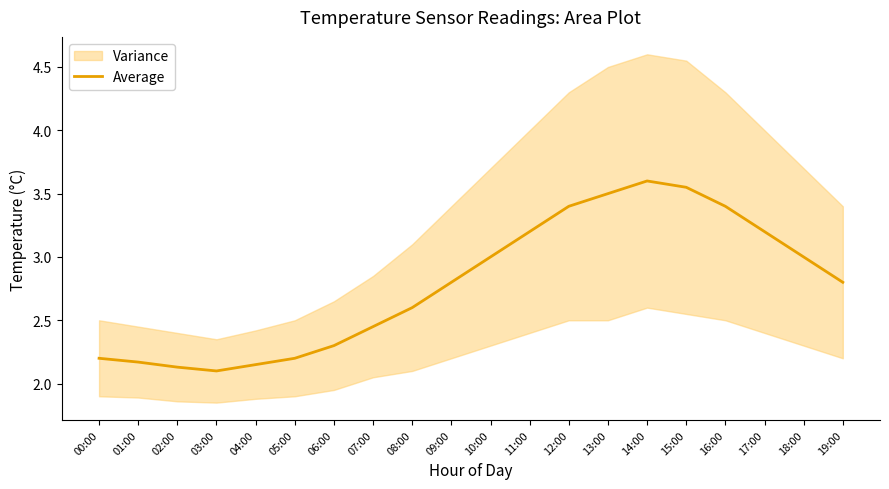

What is the value of the 9th point from the left?

2.6